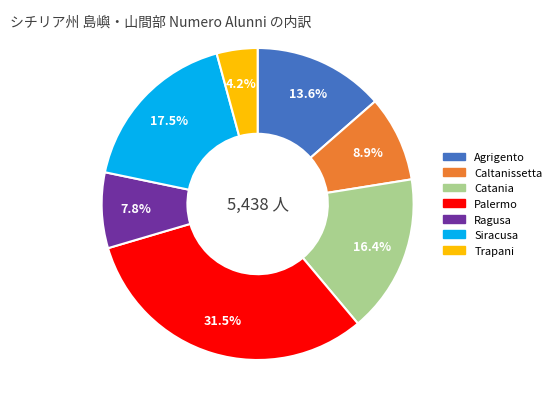

Is there a majority slice in this chart?

No